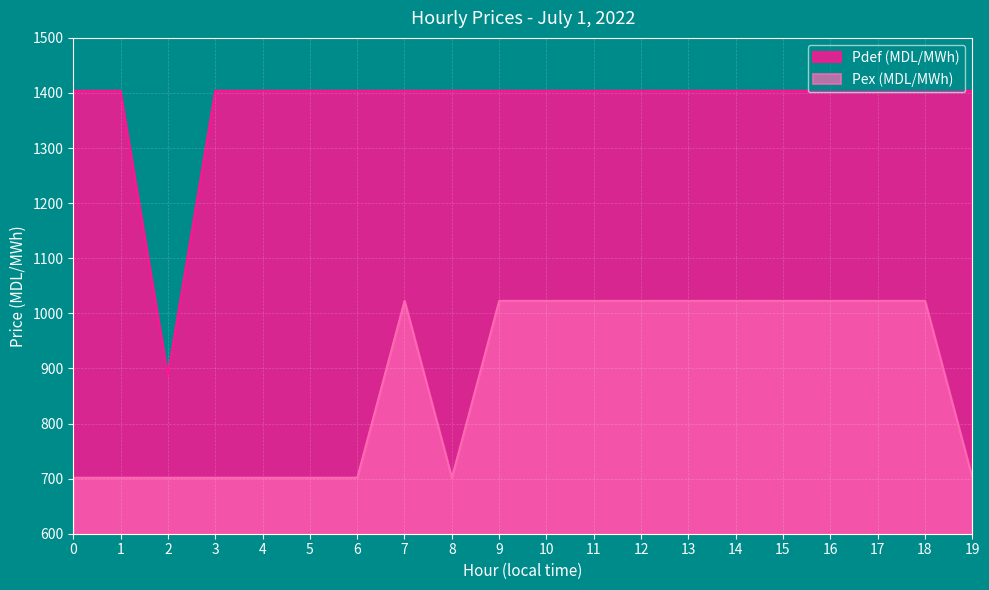

At which label does Pex (MDL/MWh) first exceed 1022?

7